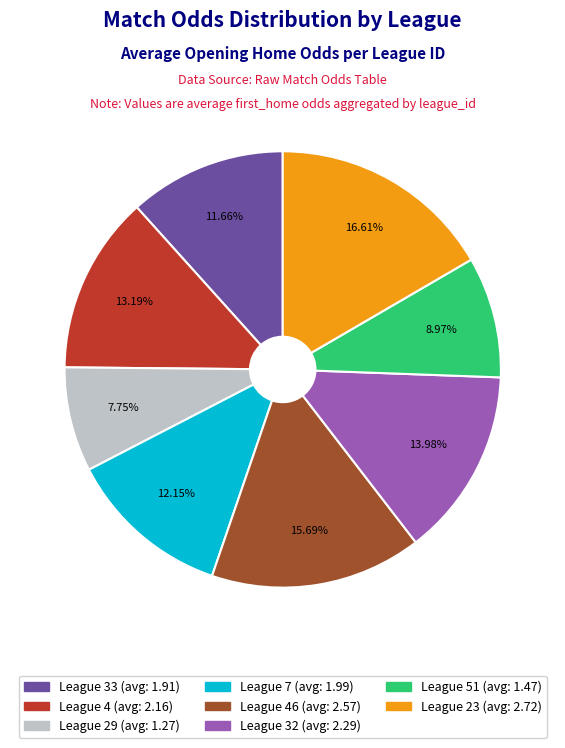

Does any single category account for the majority?

No